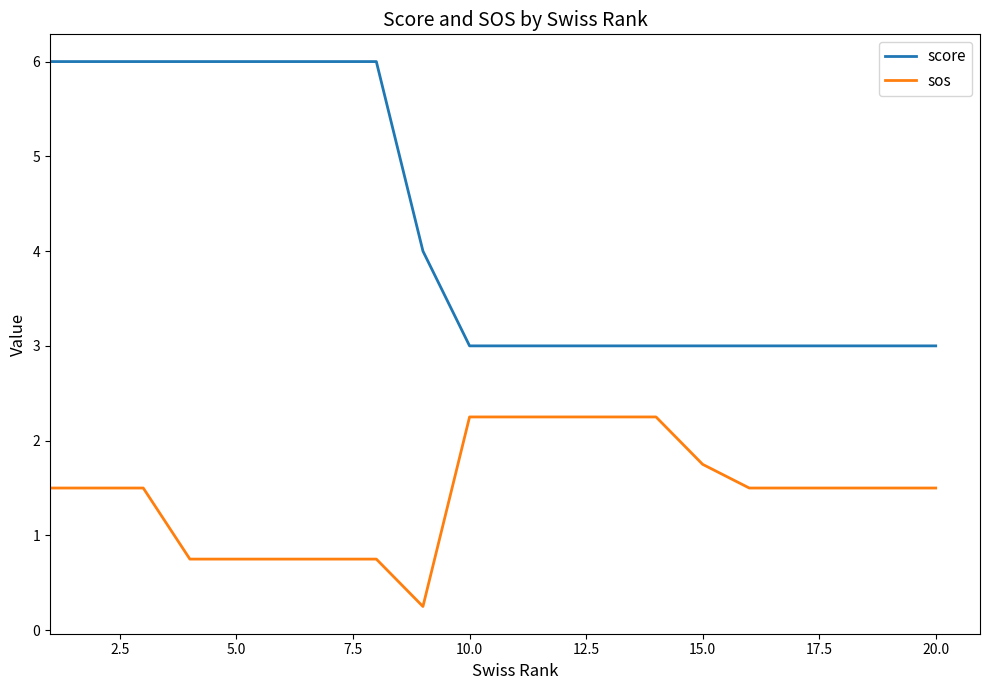

How many score values are between 3 and 6?

20